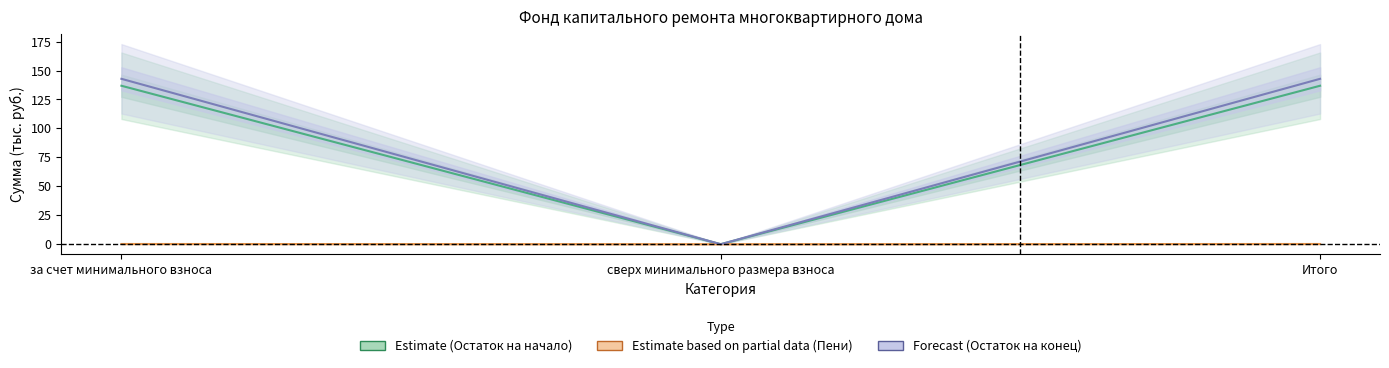

Is this an area chart (filled region under the line)?

No